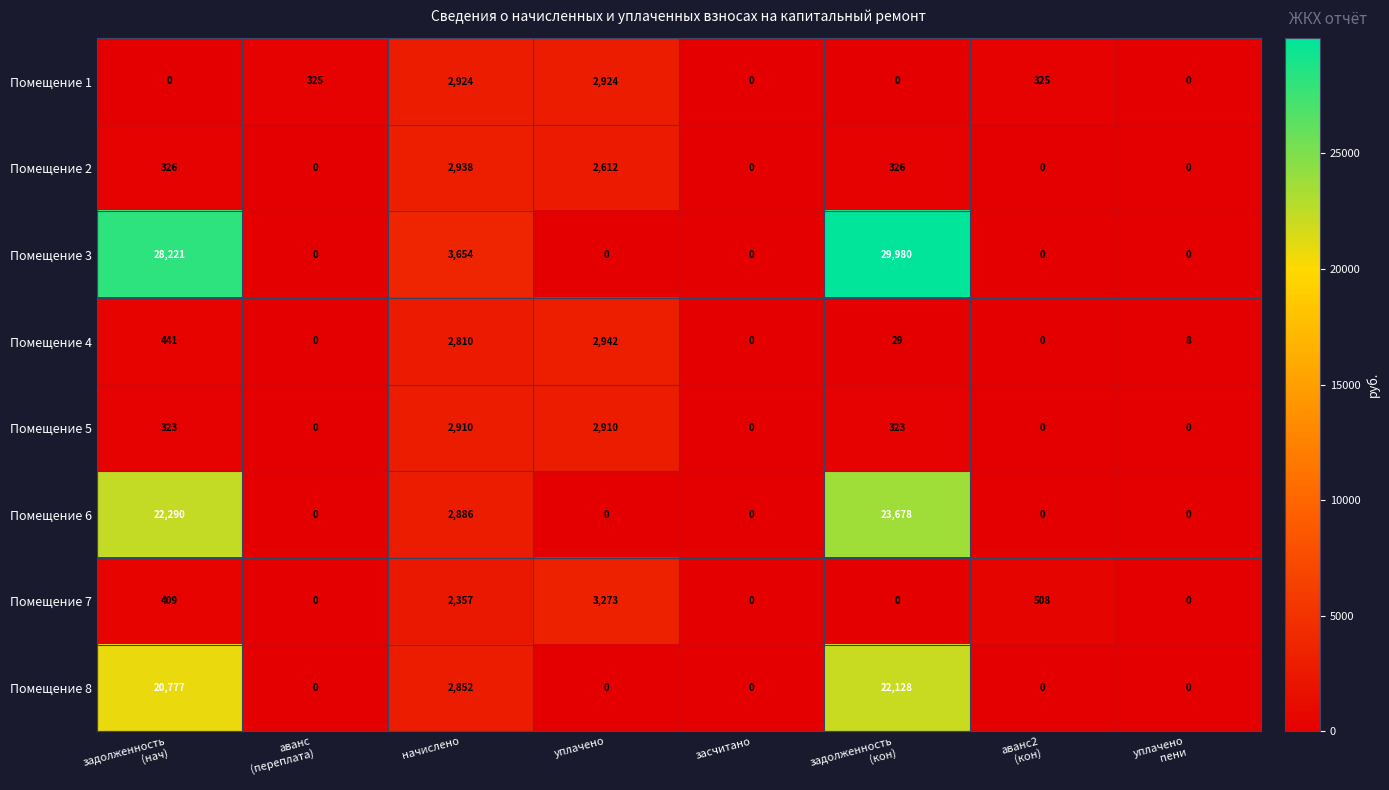

What is the difference between the second highest and minimum values in the Помещение 2 series?

2612